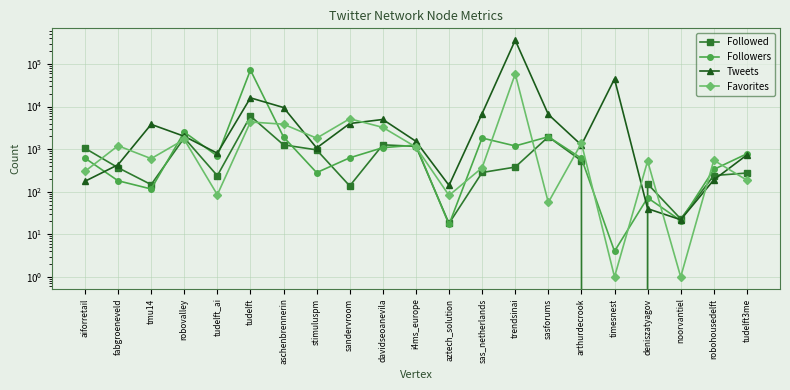

What position from the right is robohousedelft?

2